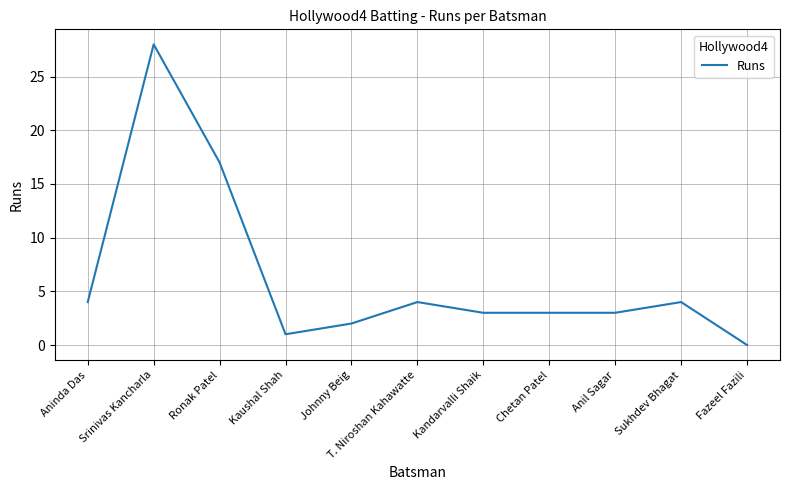

Is it true that the value at Kandarvalli Shaik is 1?

False